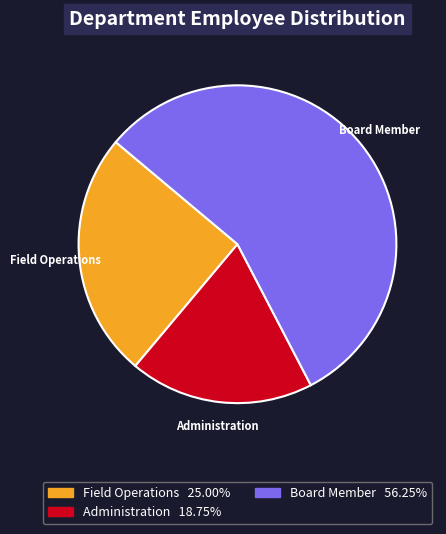

Rank the categories by value from lowest to highest.

Administration, Field Operations, Board Member